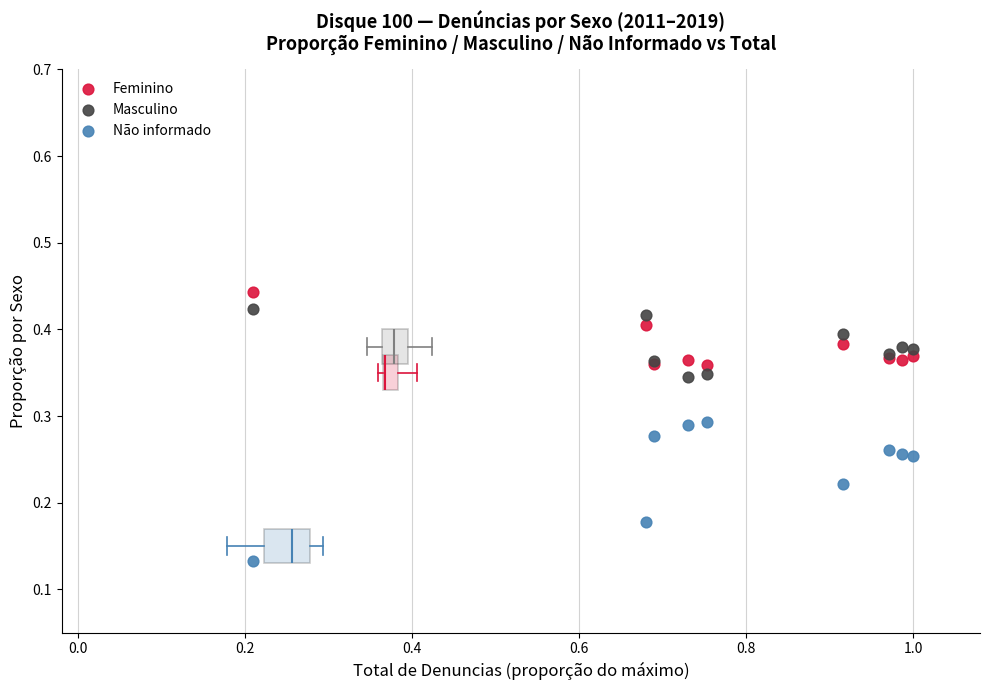

Which series has the widest spread of Y values?

Não informado